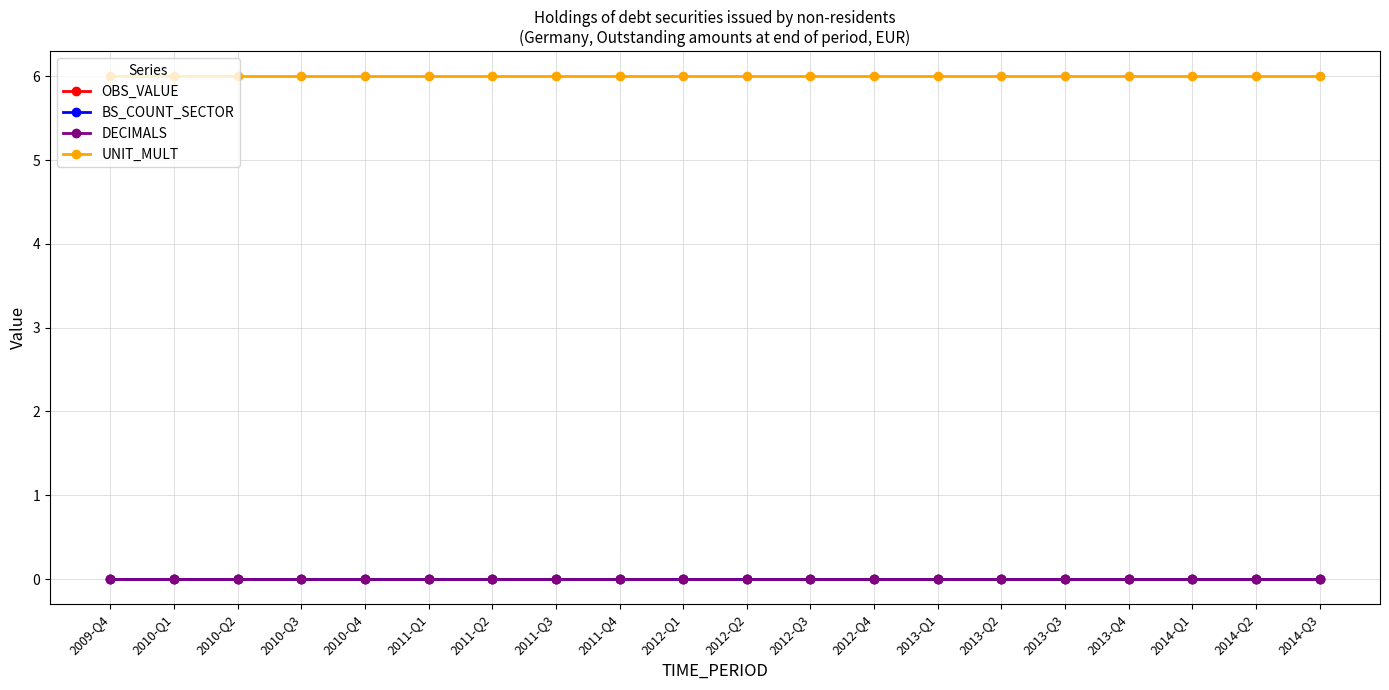

True or false: BS_COUNT_SECTOR has more than 1 points higher than both neighbors.

False